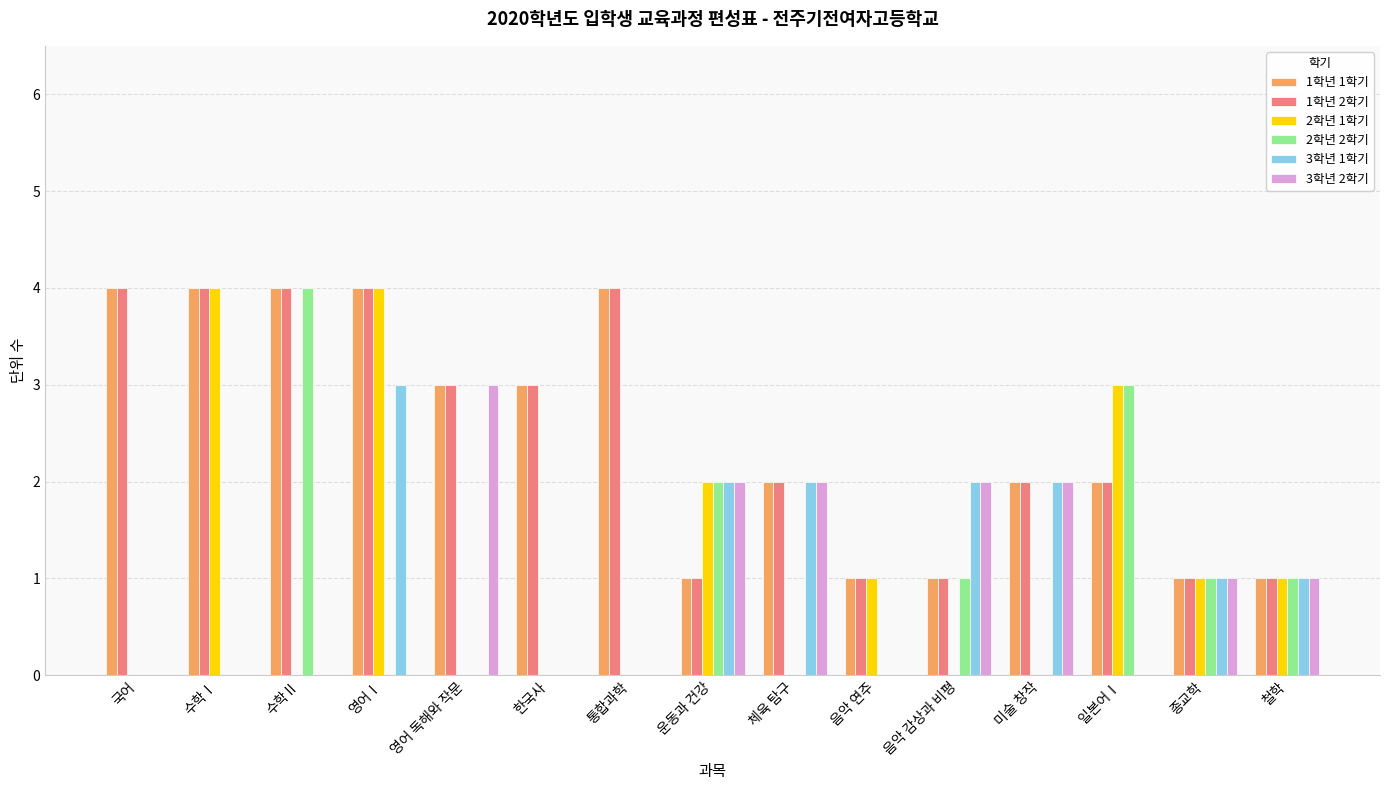

What is the maximum value shown in the chart?

4